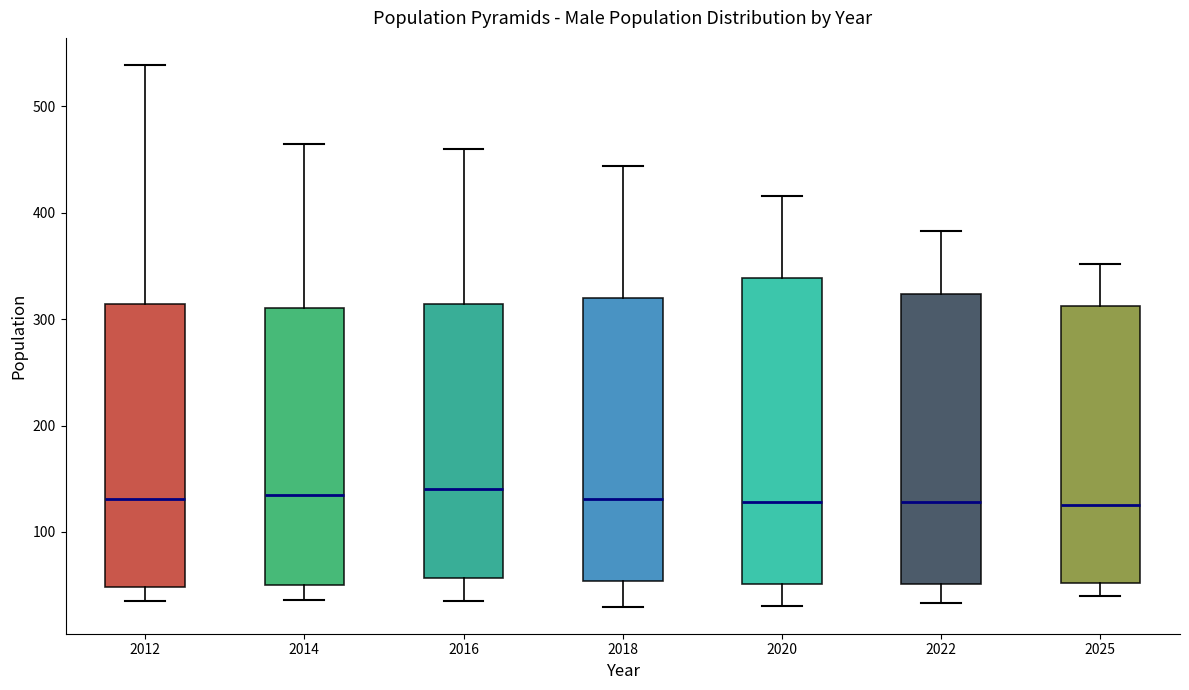

Which box is the tallest, from its lower edge to its upper edge?

2020